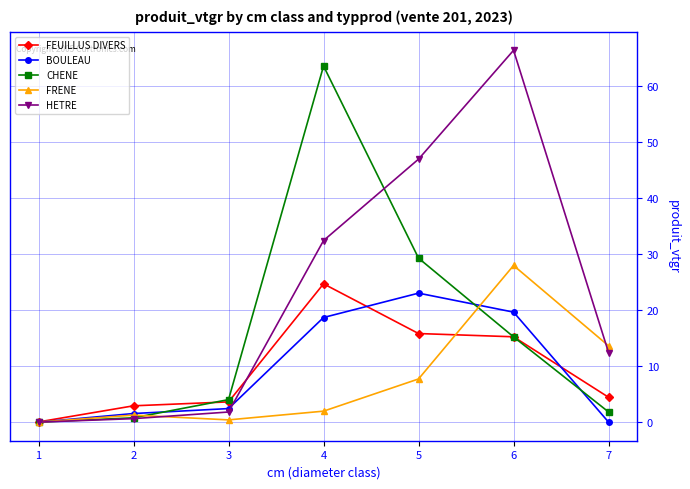

How many values in the BOULEAU series exceed 2?

4